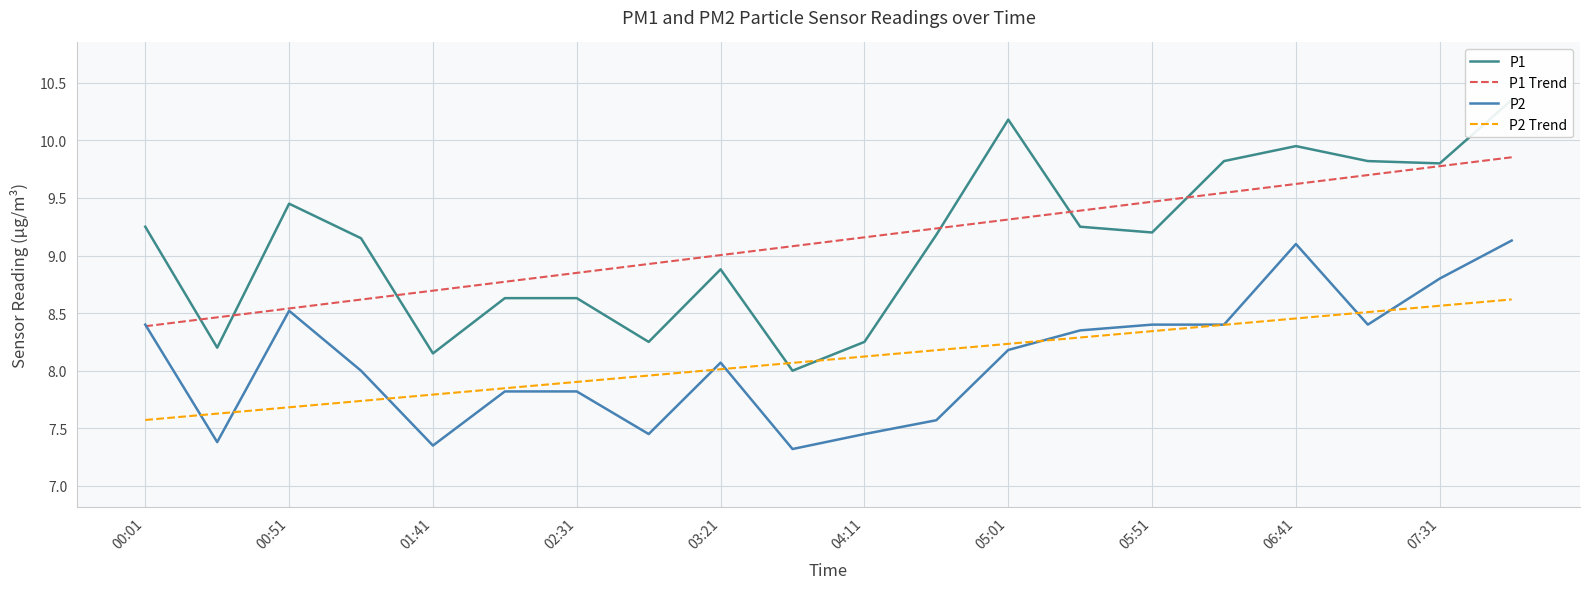

The value of P1 at 19 is 4.7. True or false?

False